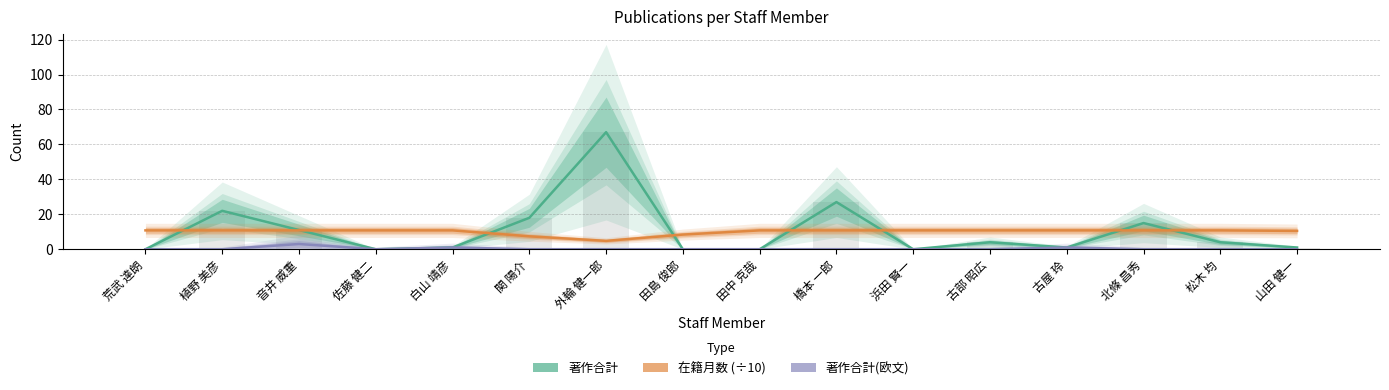

At which label does 著作合計(欧文) reach its peak?

音井 威重